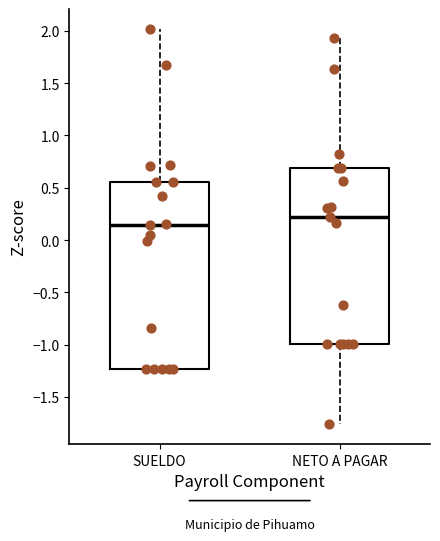

Which box has the lowest median line?

SUELDO